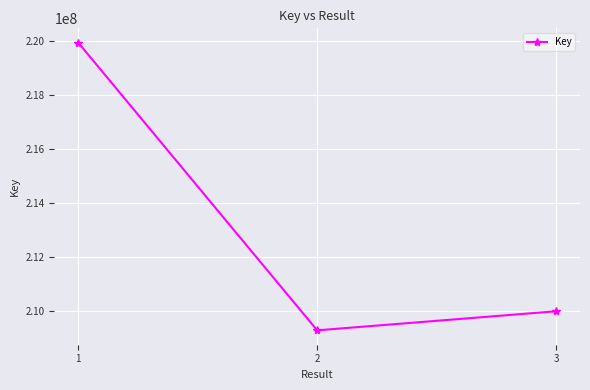

Does the chart display data point markers on the line(s)?

Yes